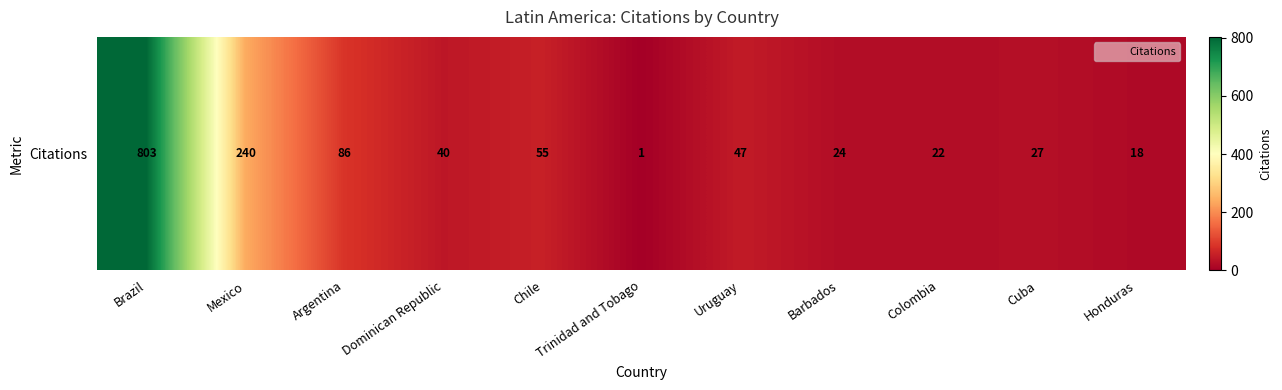

What is the sum of all values?

1363